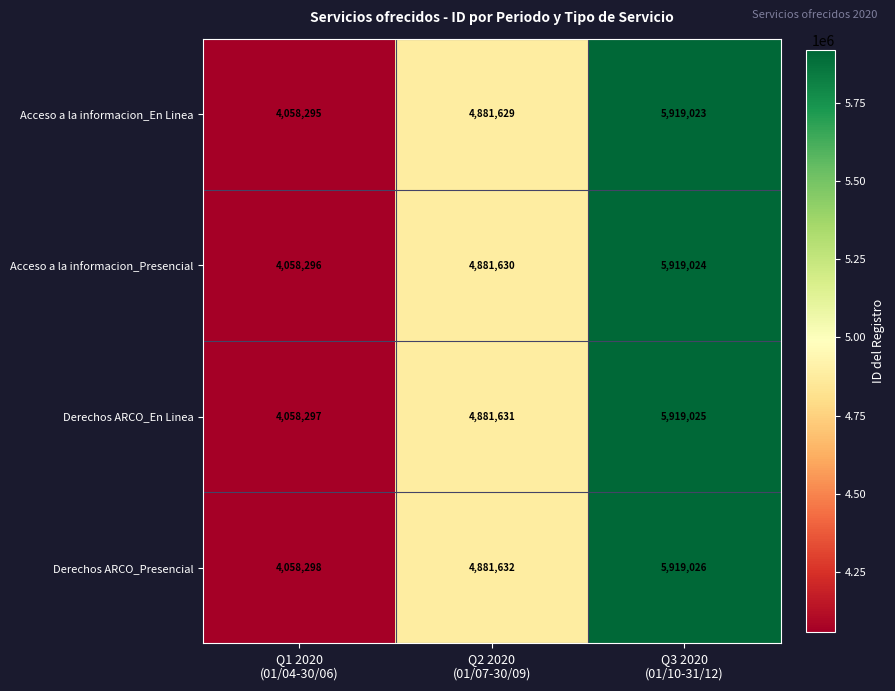

Which series has the largest total across all categories?

Derechos ARCO_Presencial